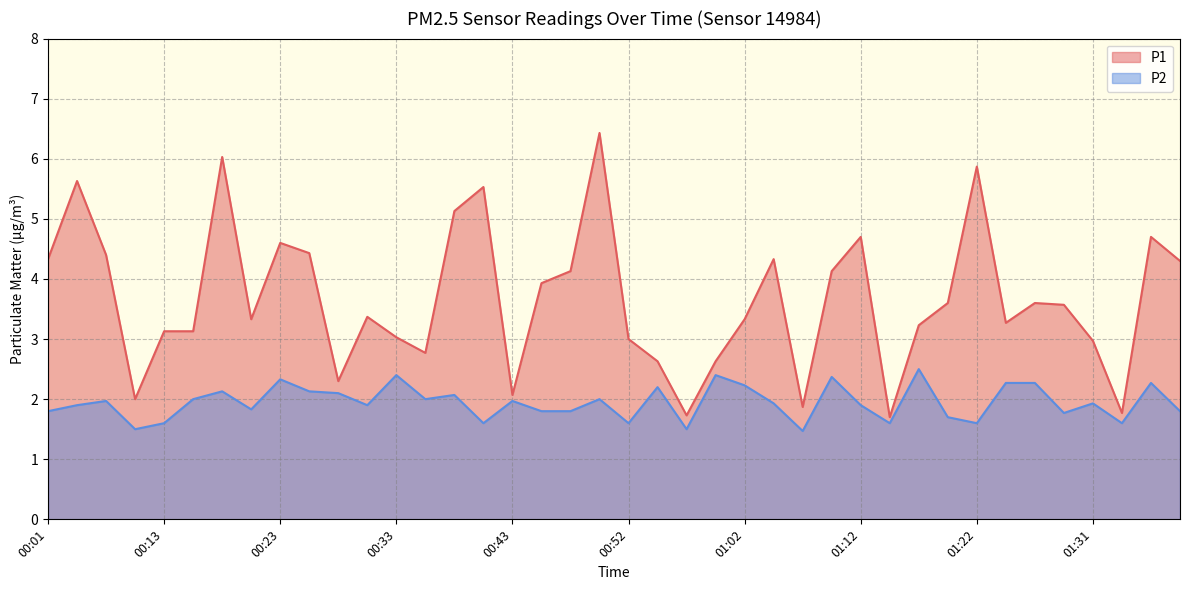

How many lines are shown in the chart?

2